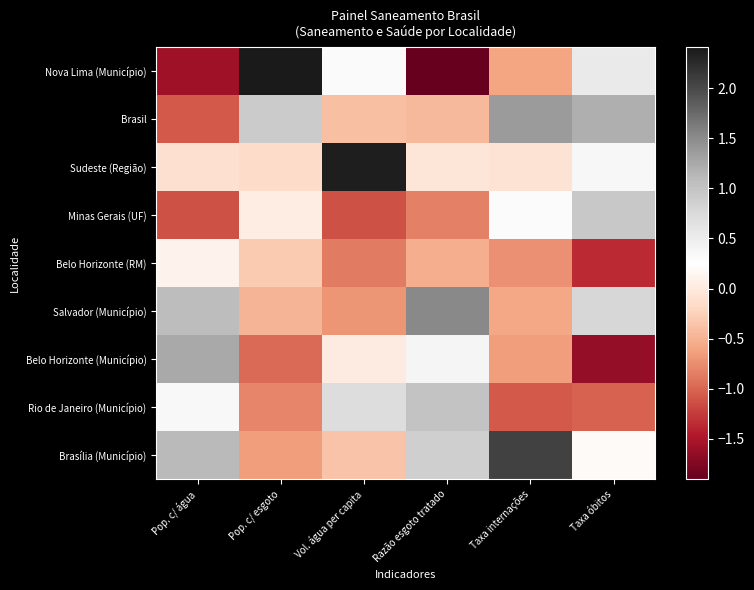

Which series has the largest range (max minus min)?

Nova Lima (Município)